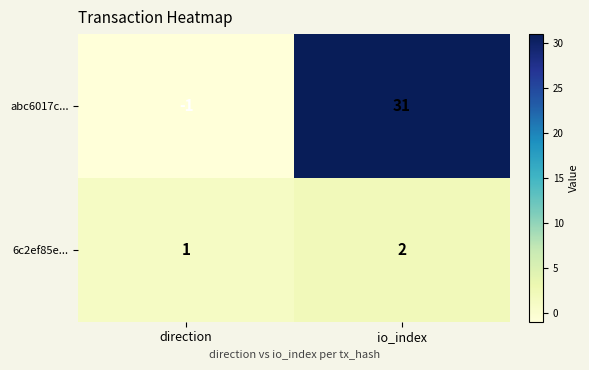

Which series has the largest total across all categories?

abc6017c...